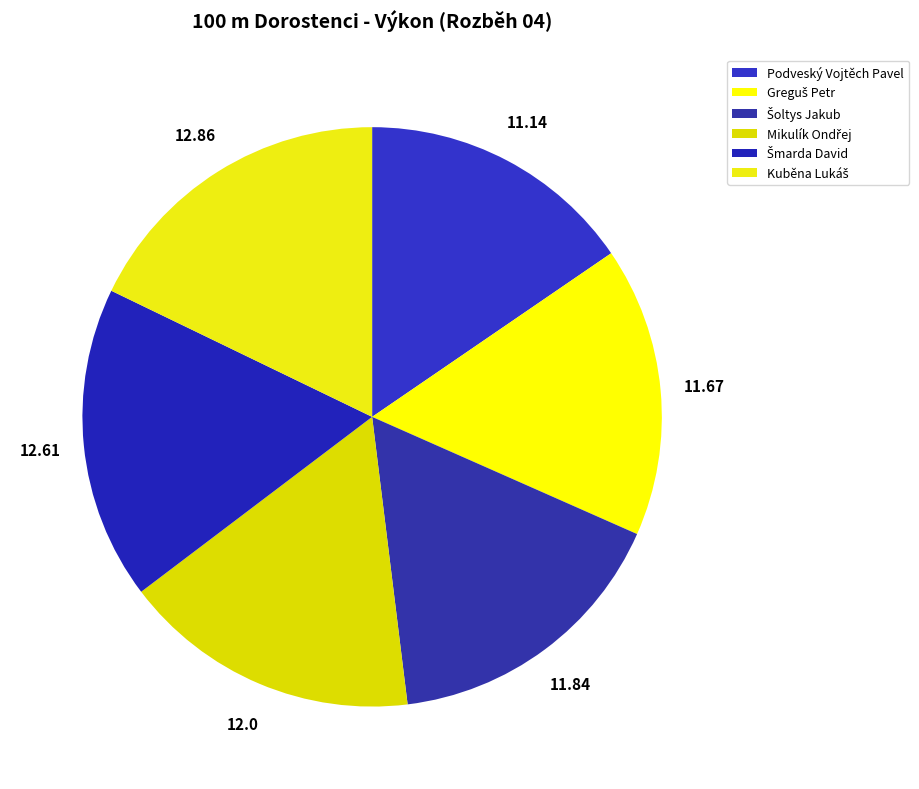

Approximately how many times larger is the value at Mikulík Ondřej compared to Kuběna Lukáš?

0.9